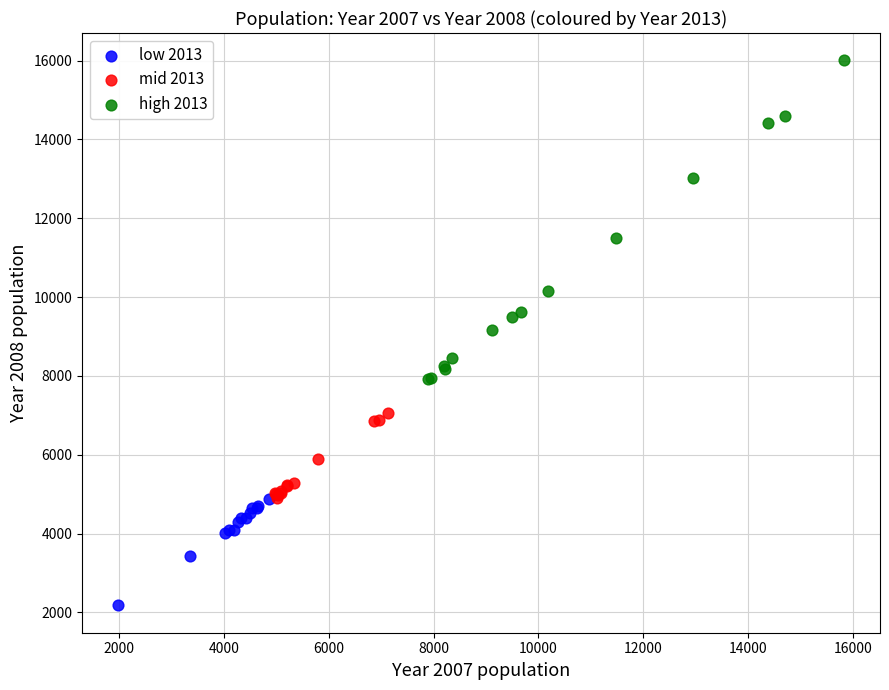

What are all the series names shown in the legend?

low 2013, mid 2013, high 2013